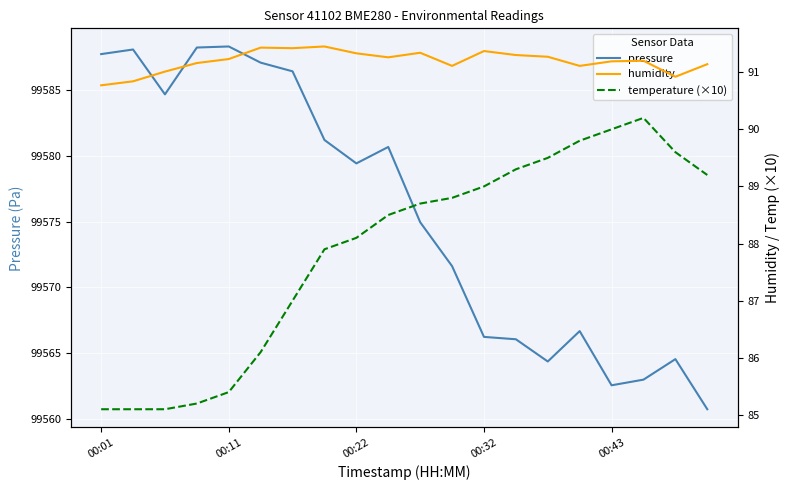

What is the minimum value for humidity?

90.8